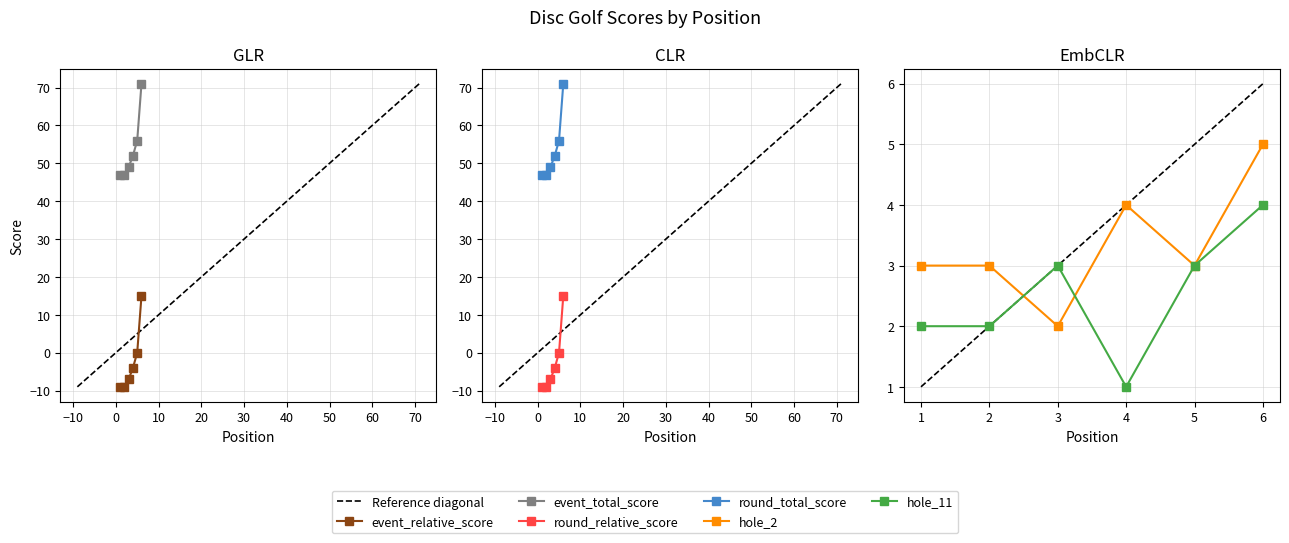

What is the sum of all round_relative_score values?

-14